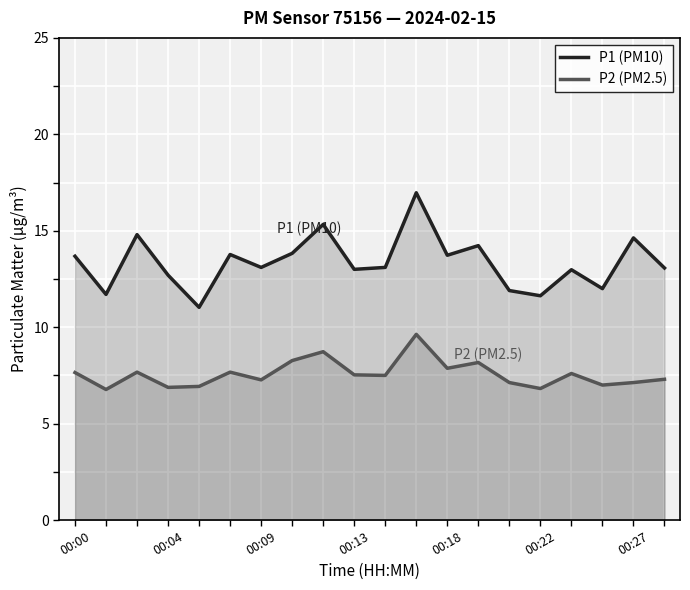

What are all the series names shown in the legend?

P1 (PM10), P2 (PM2.5)